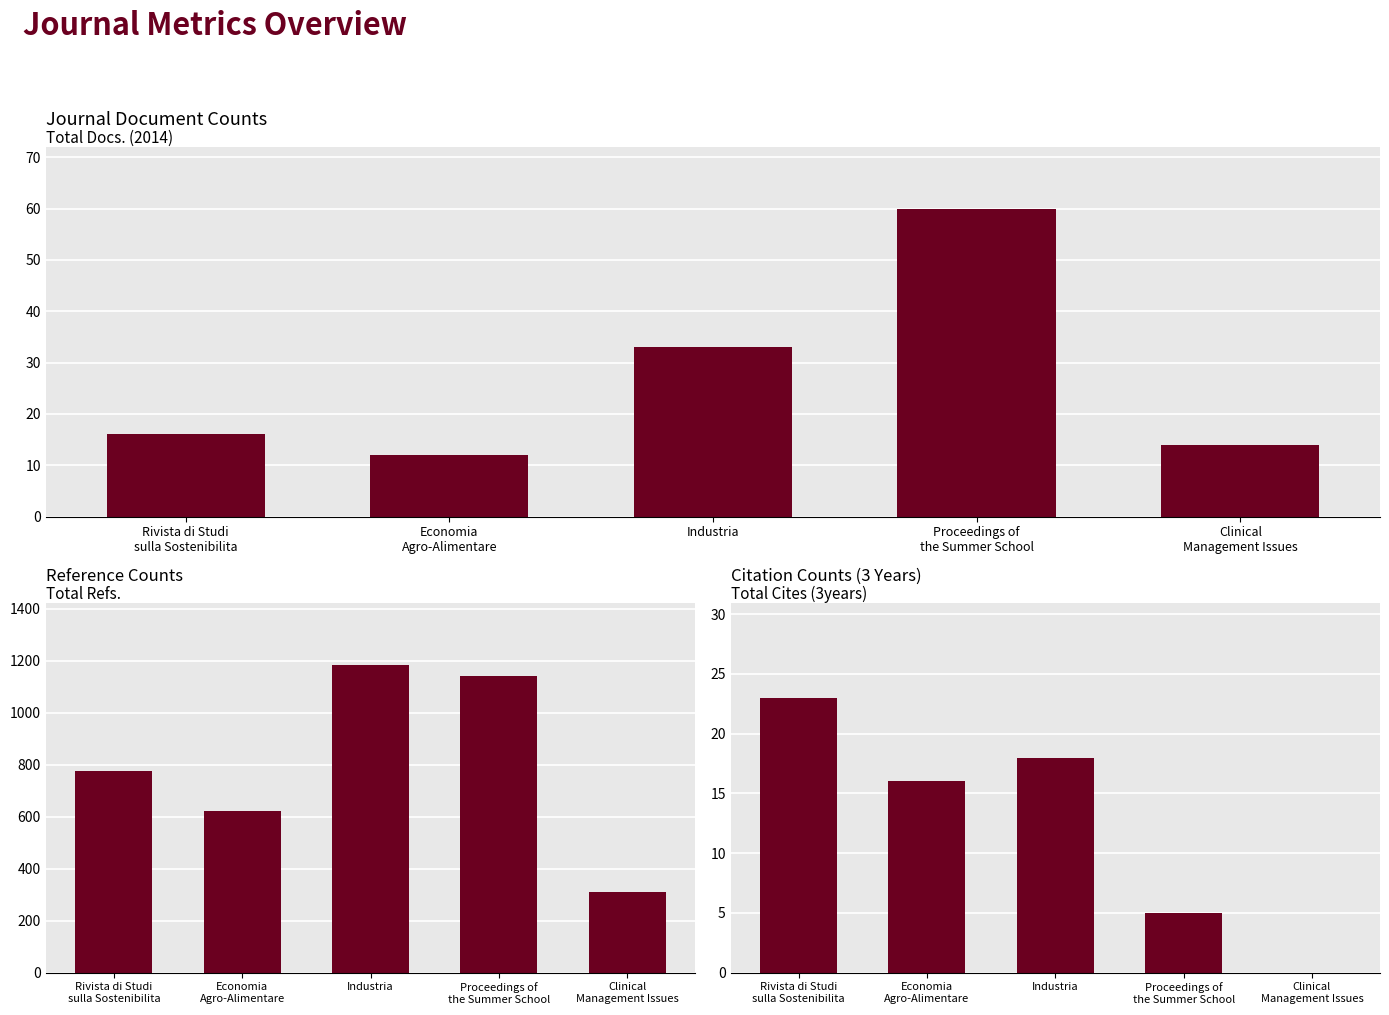

Which series changed the most between Economia
Agro-Alimentare and Clinical
Management Issues?

Total Refs.